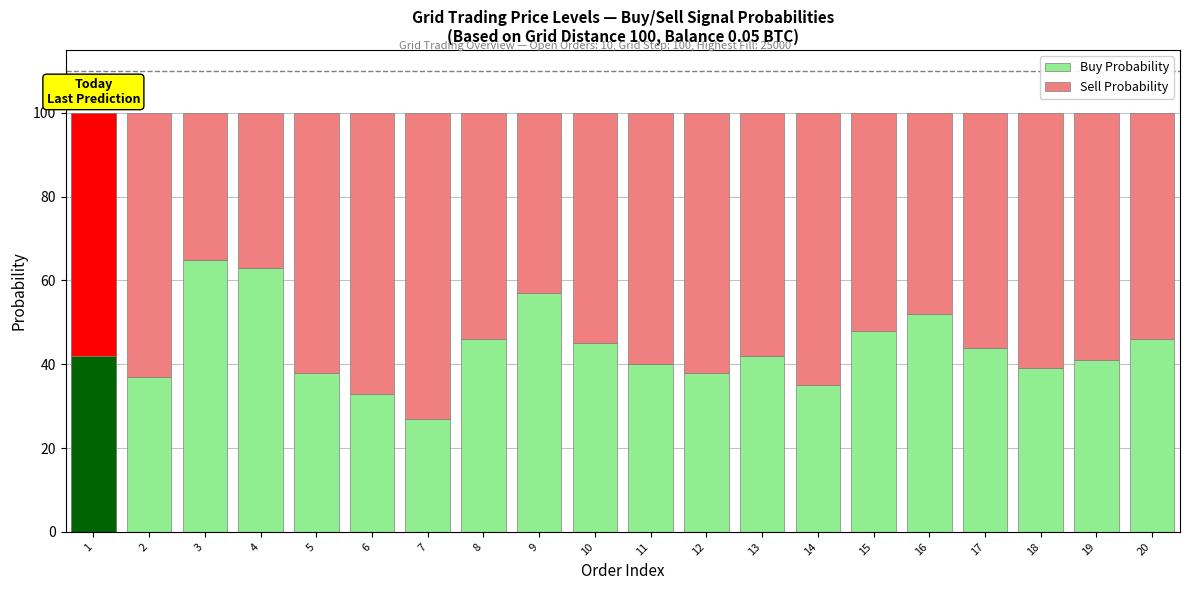

At how many categories does at least one series exceed 50?

20